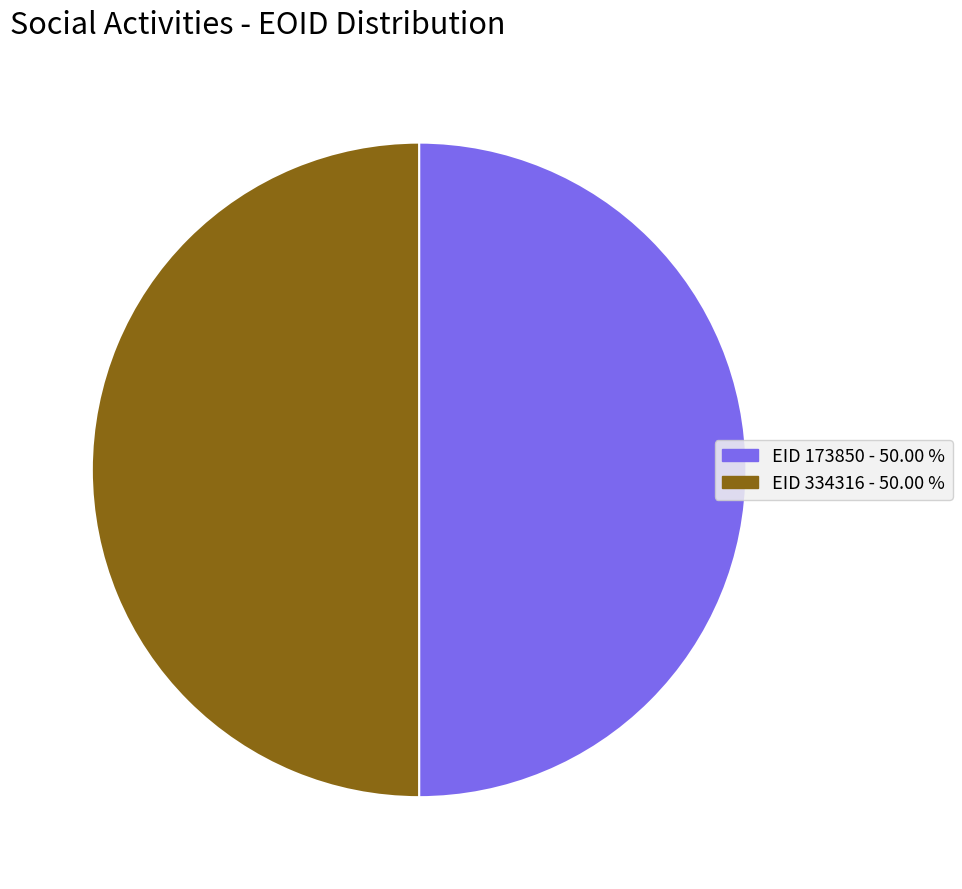

Combined, do EID 173850 - 50.00 % and EID 334316 - 50.00 % account for over 50%?

Yes